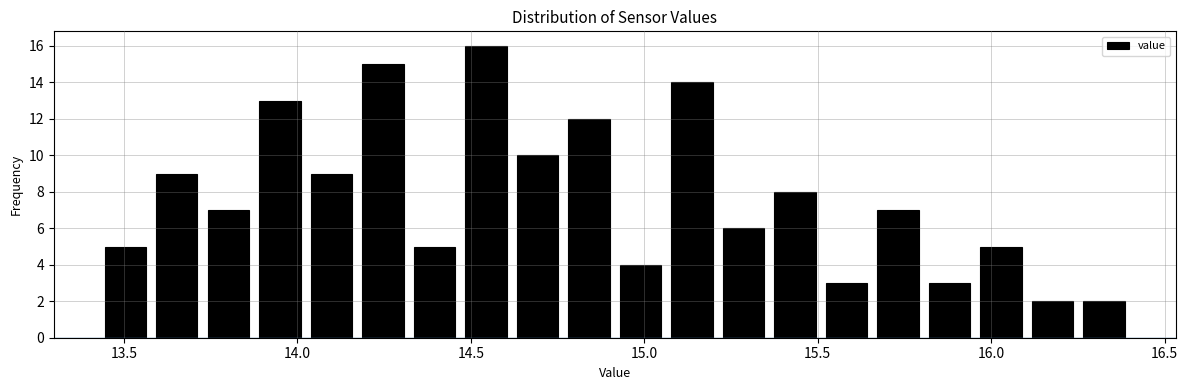

Around what value on the x-axis is the tallest bar? Give the approximate position of its centre, as read against the axis.

14.55